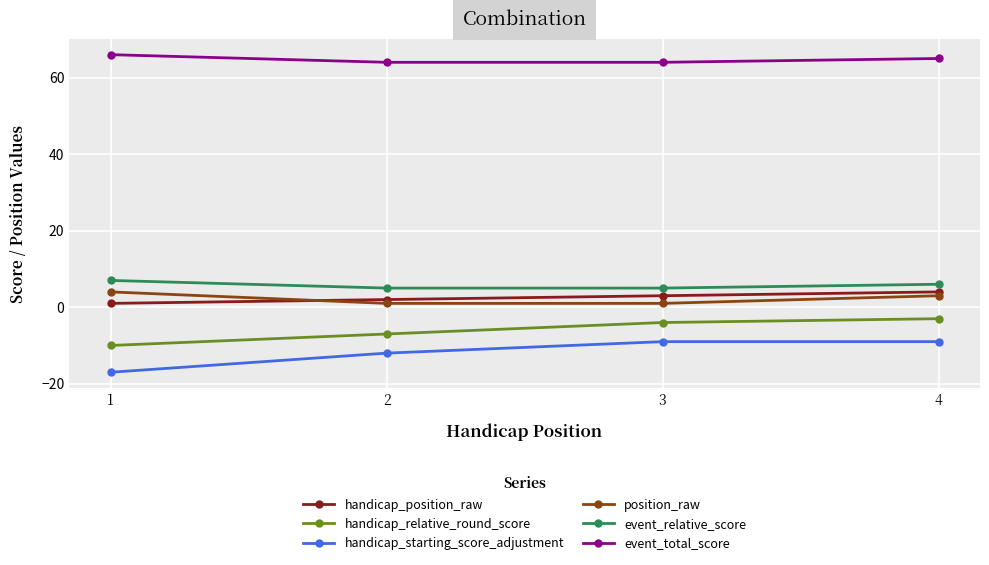

What value does the position_raw series have at 1?

4